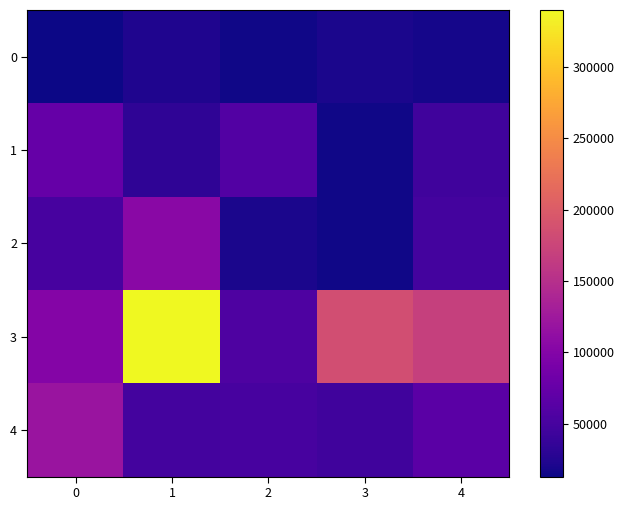

What is the maximum value shown in the chart?

340000